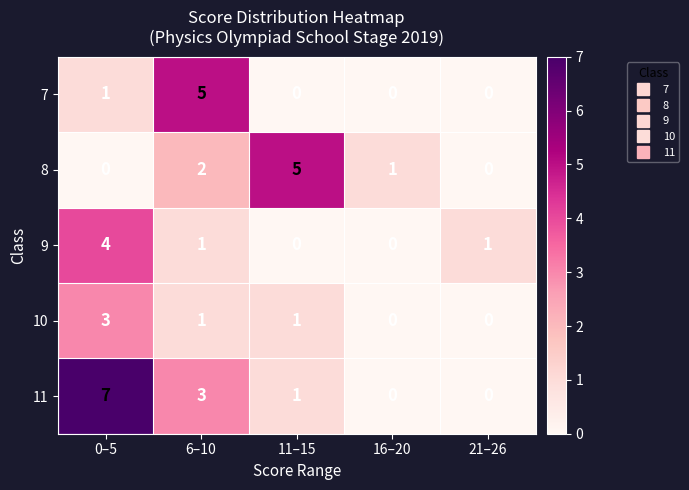

Which series changed the most between 6–10 and 11–15?

7